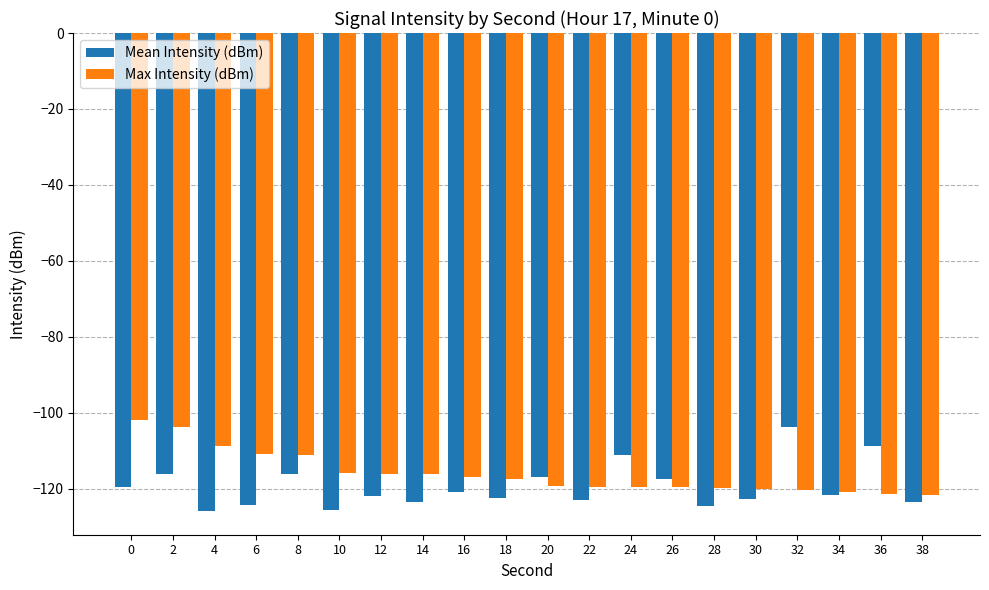

The Mean Intensity (dBm) series shows -119.5 at 0. True or false?

True